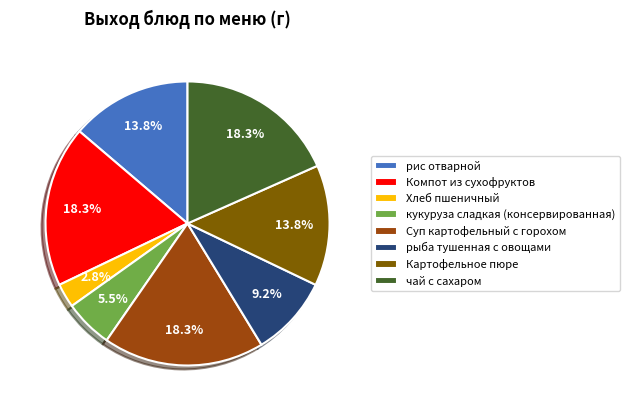

Does рыба тушенная с овощами represent more than half of the total?

No